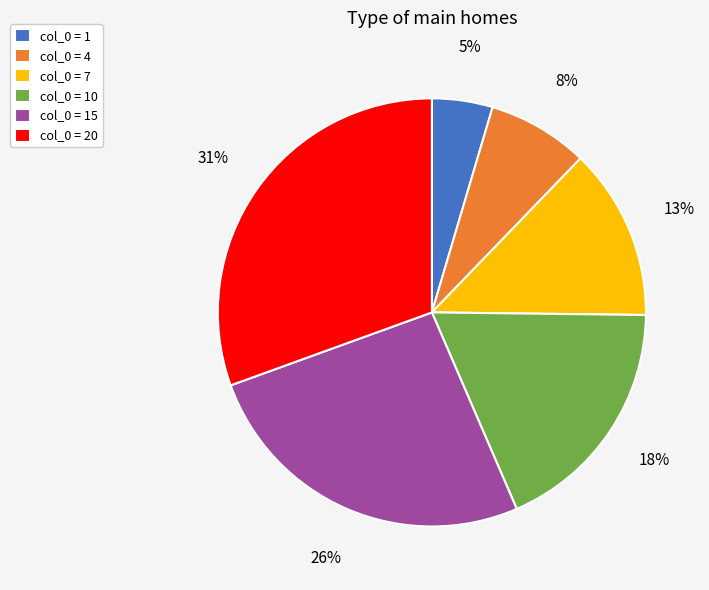

Between col_0 = 15 and col_0 = 1, which is larger?

col_0 = 15